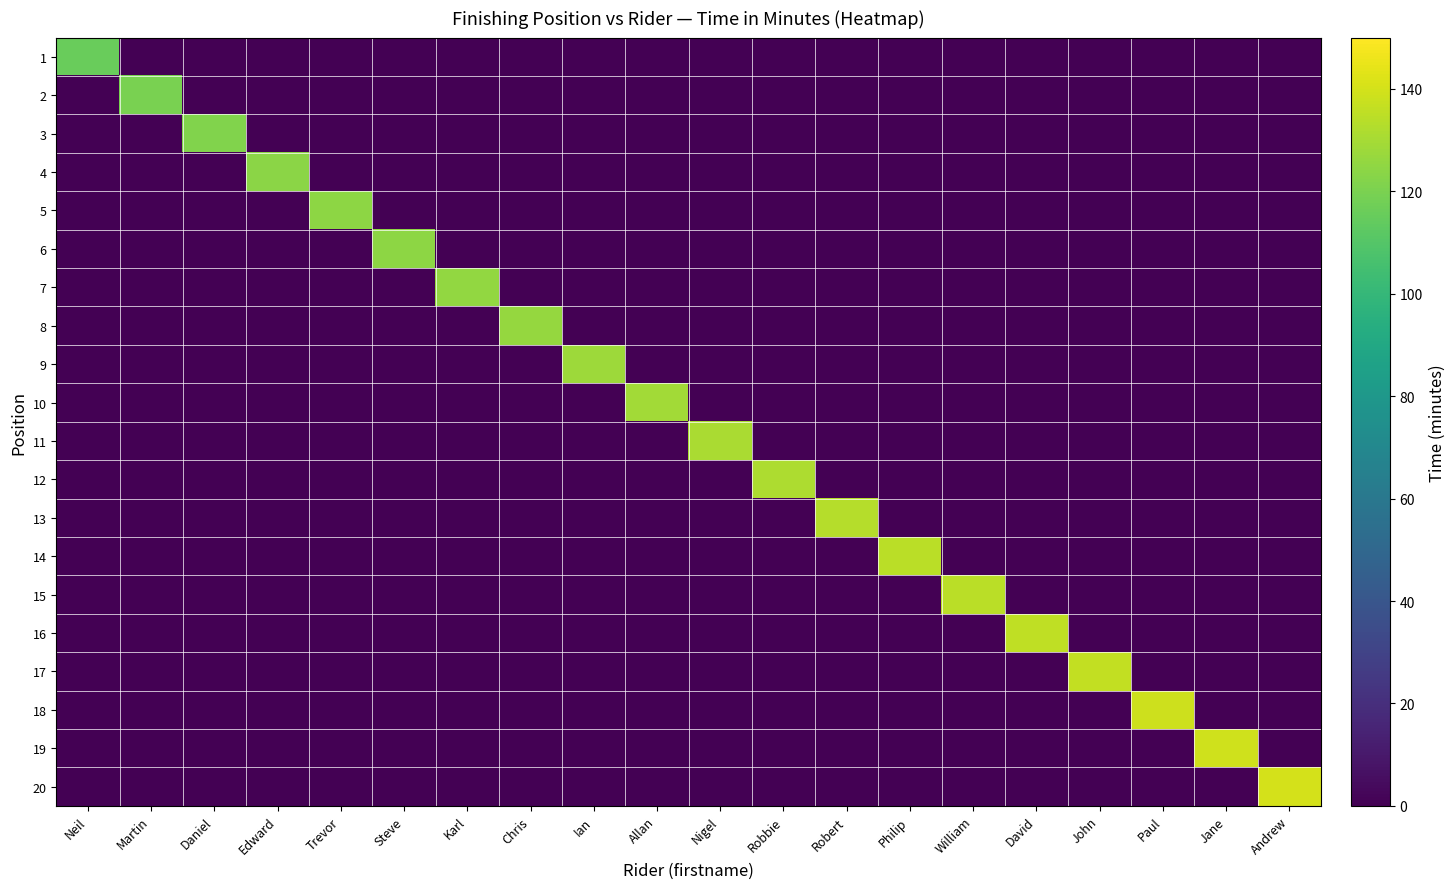

What is the total value across all series at William?

134.6